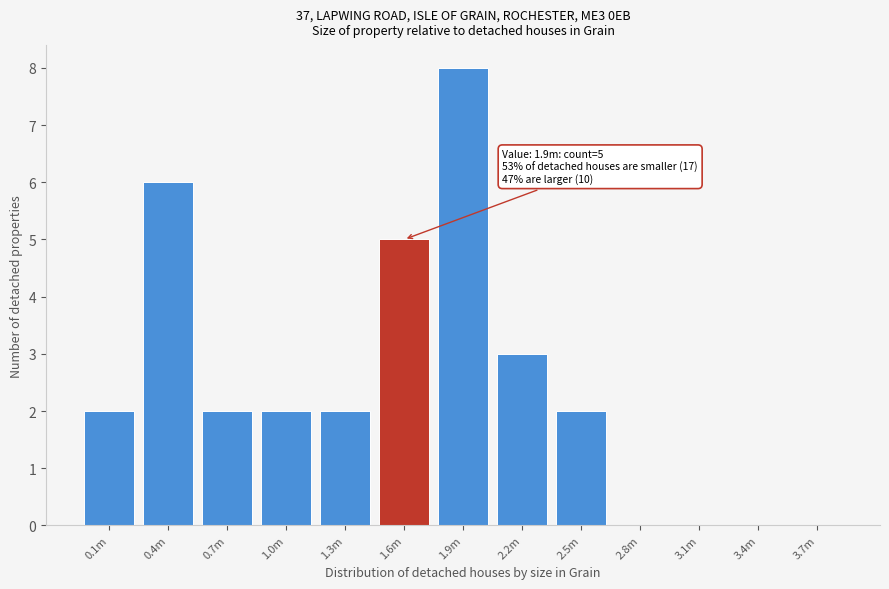

Reading left to right, transcribe all the data shown in this chart.

0.1m=2	0.4m=6	0.7m=2	1.0m=2	1.3m=2	1.6m=5	1.9m=8	2.2m=3	2.5m=2	2.8m=0	3.1m=0	3.4m=0	3.7m=0